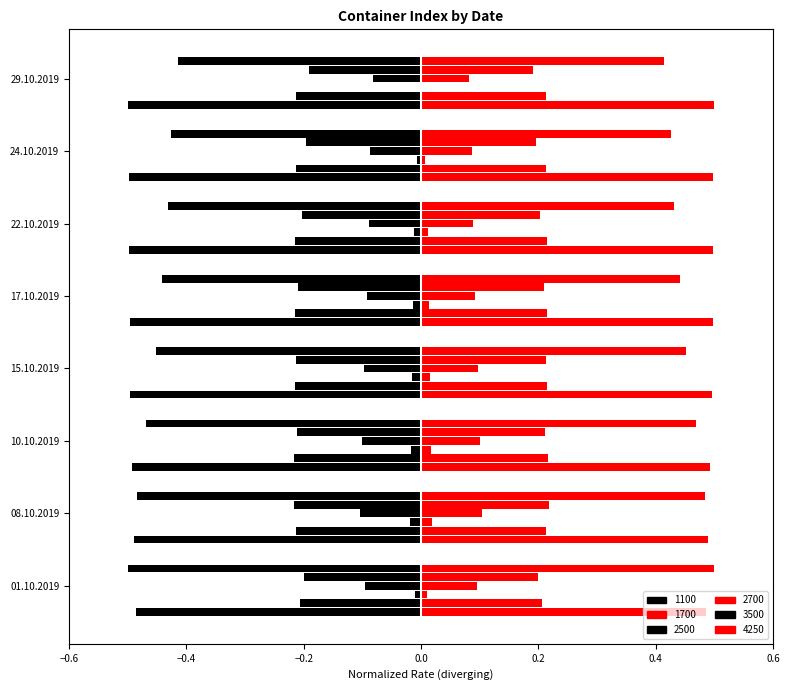

What is the label of the 7th bar from the left?

24.10.2019